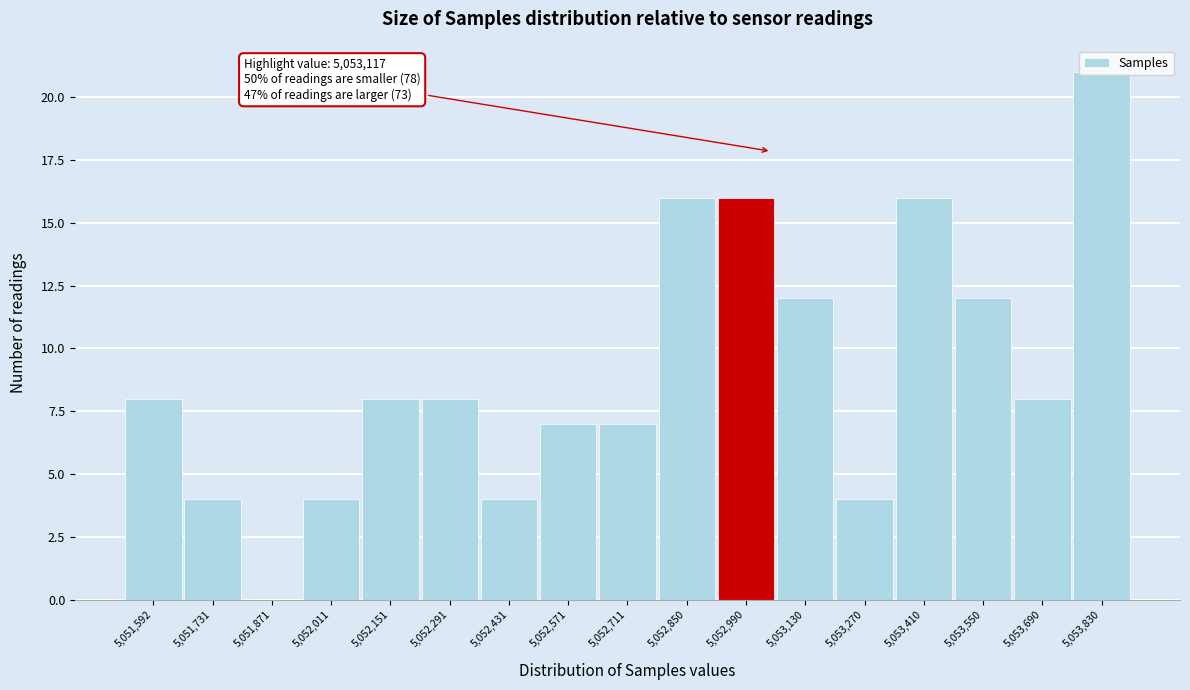

What is the maximum value shown in the chart?

21